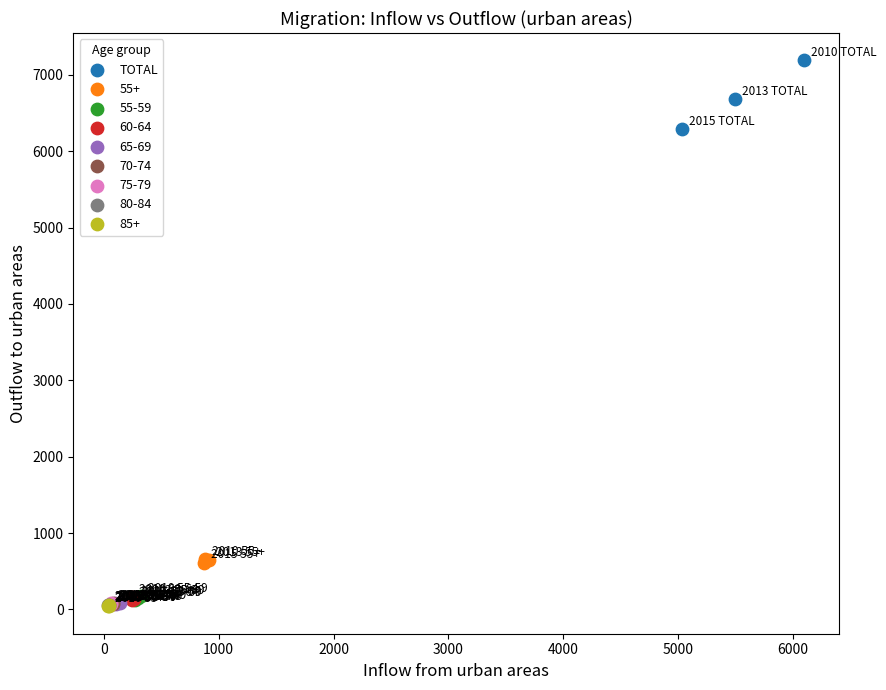

Which series contains the highest Y value?

TOTAL